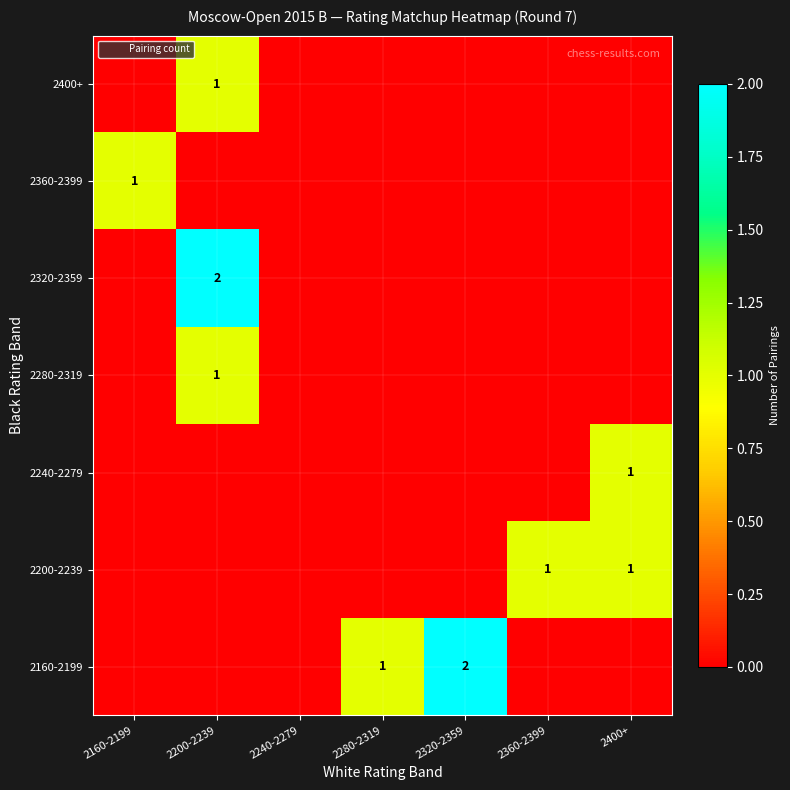

Which has a higher value, 2200-2239 or 2400+?

2200-2239